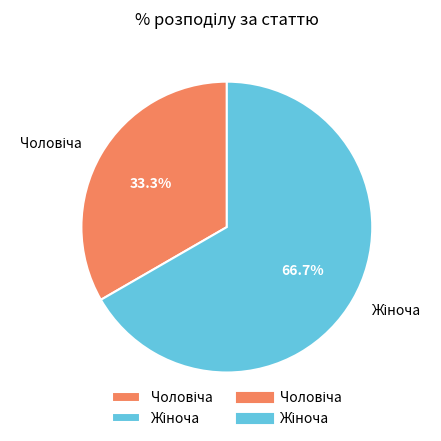

Is there a majority slice in this chart?

Yes